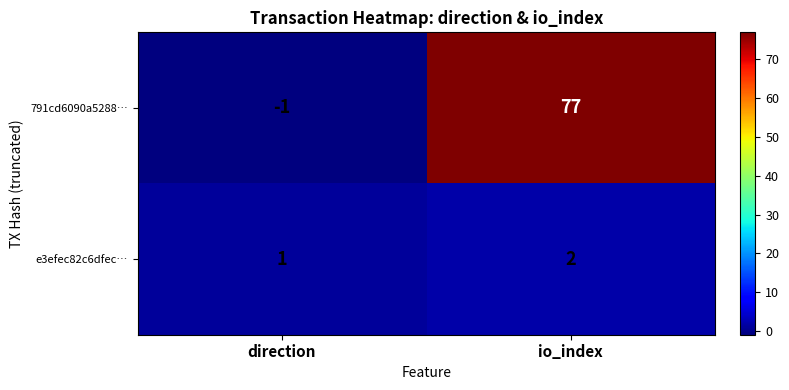

Reading left to right, extract all data points from this chart.

791cd6090a5288…: -1	77
e3efec82c6dfec…: 1	2